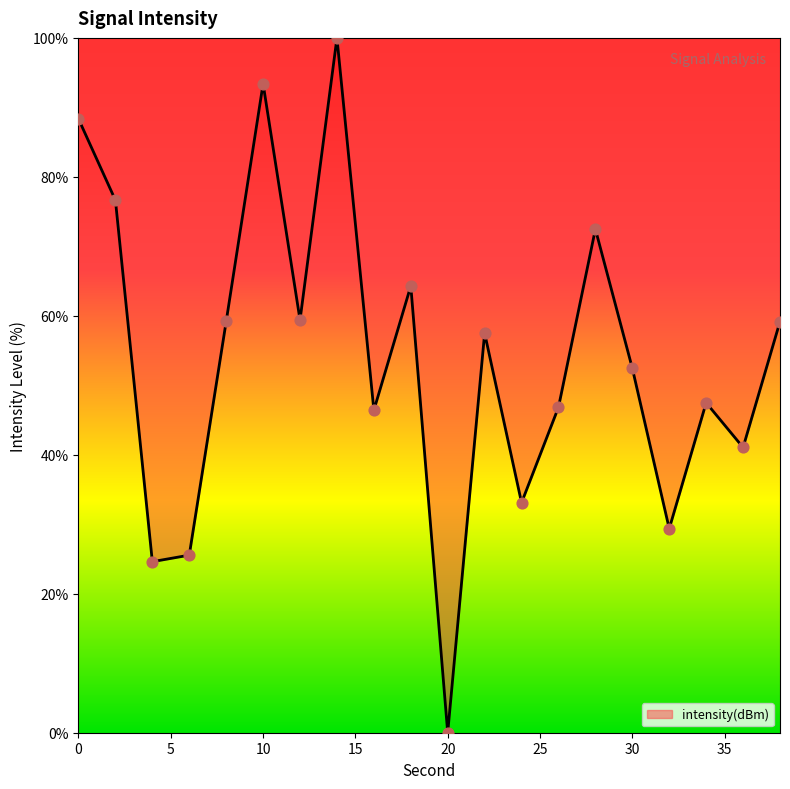

What is the difference between the maximum and minimum values?

100.0